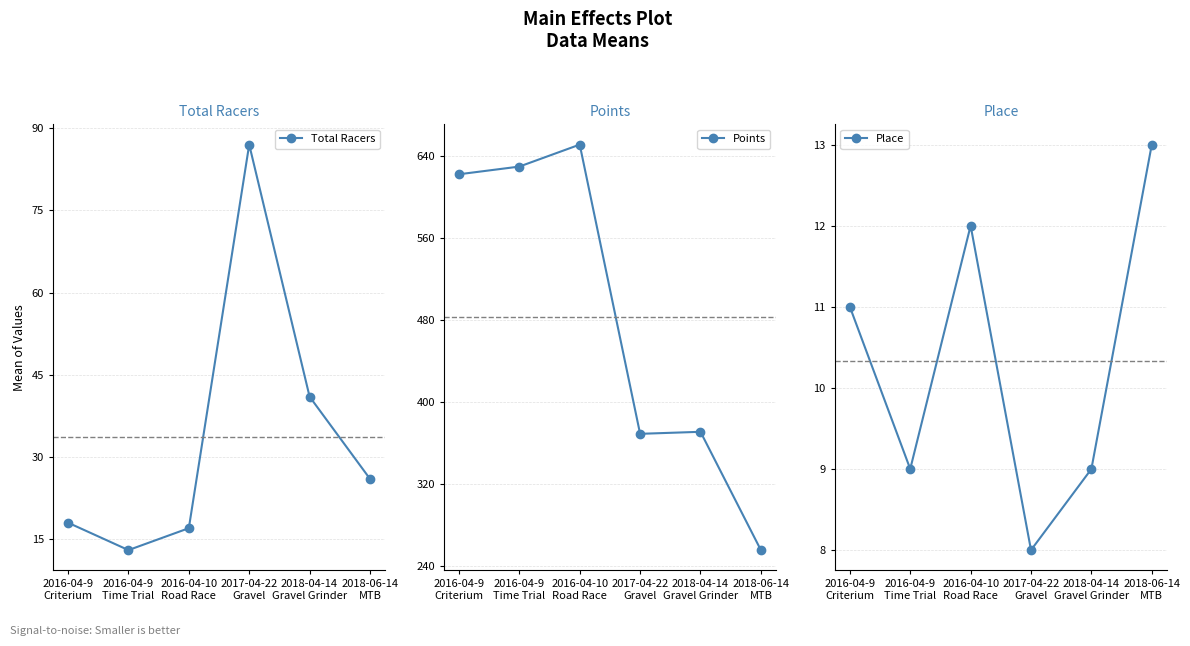

What is the label of the 4th point from the right?

2016-04-10
Road Race